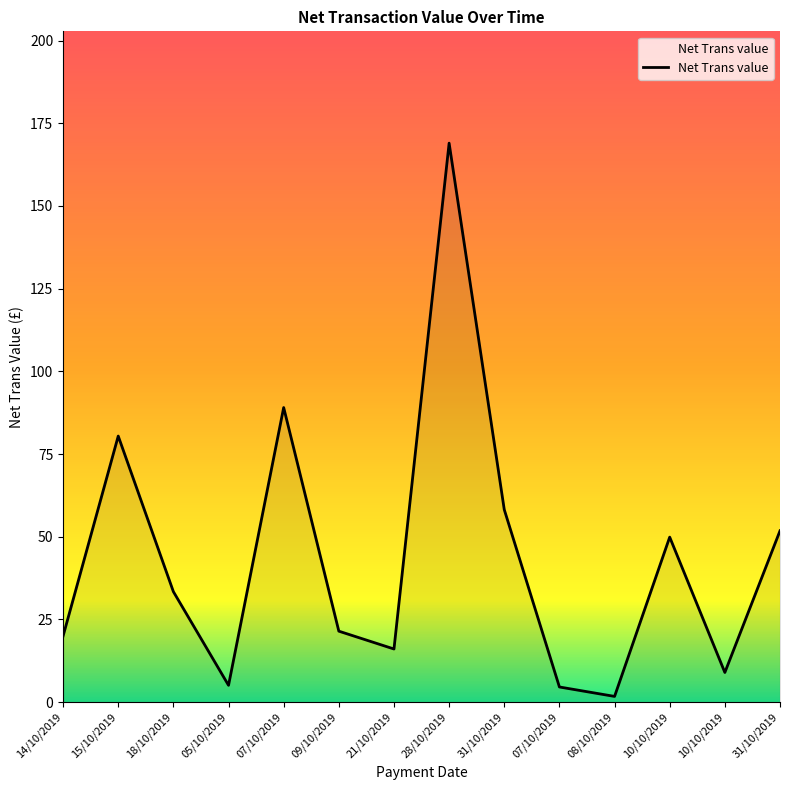

Read the value at 07/10/2019.

89.1